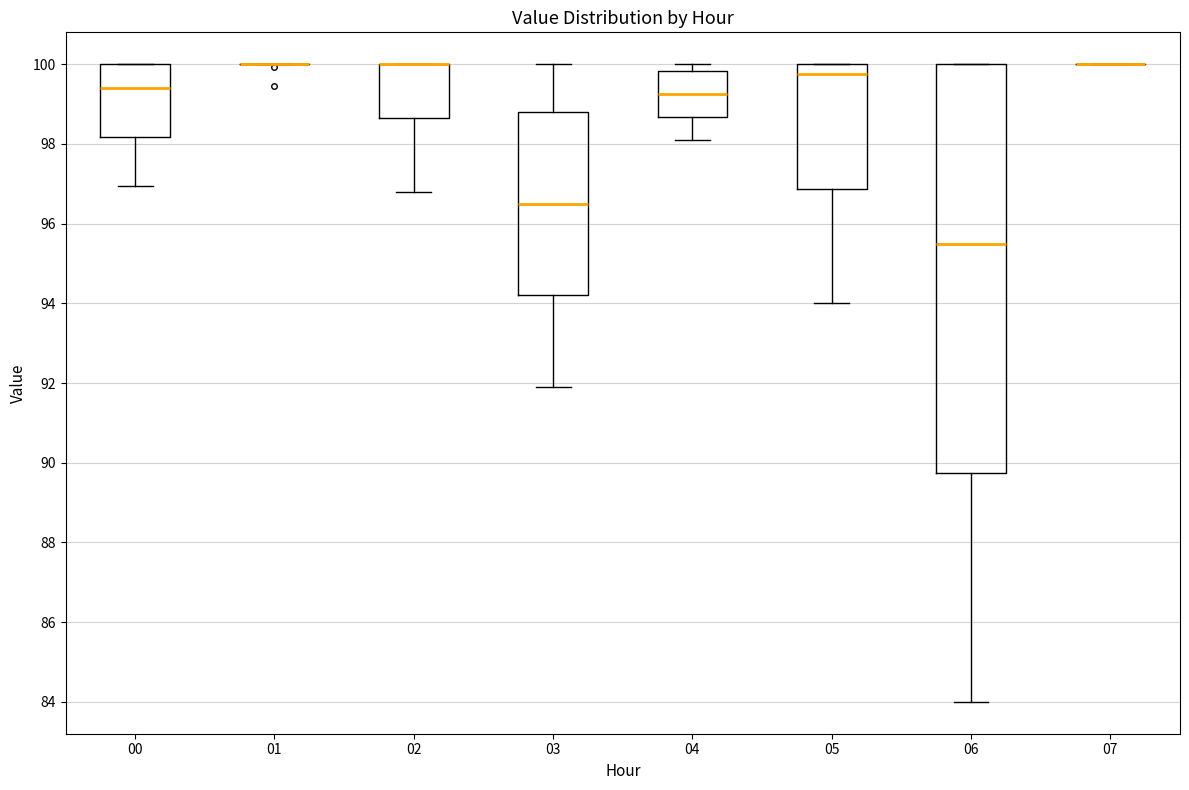

Reading left to right, transcribe this box plot: for each box, give where its median line is, the range the box spans, and where its two whiskers end, as read against the y-axis. The values are not printed on the chart, so give them approximately, as read against the axis.

00: median 99.4, box 98.2 to 100.0, whiskers 97.0 to 100.0
01: box collapsed to a line at 100.0, whiskers 100.0 to 100.0
02: median 100.0 (drawn on the box's upper edge), box 98.6 to 100.0, whiskers 96.8 to 100.0
03: median 96.6, box 94.2 to 98.8, whiskers 92.0 to 100.0
04: median 99.2, box 98.6 to 99.8, whiskers 98.2 to 100.0
05: median 99.8, box 96.8 to 100.0, whiskers 94.0 to 100.0
06: median 95.6, box 89.8 to 100.0, whiskers 84.0 to 100.0
07: box collapsed to a line at 100.0, whiskers 100.0 to 100.0